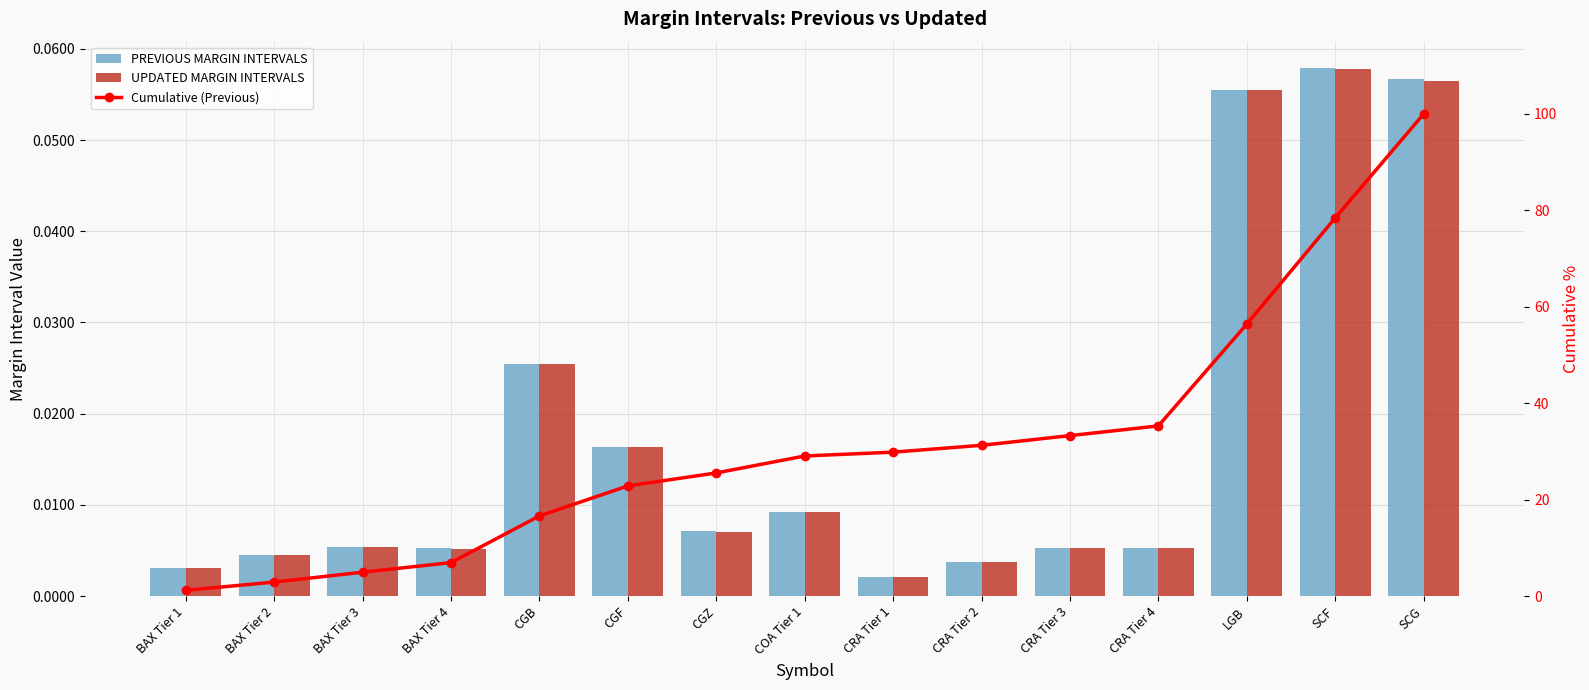

At how many categories does at least one series exceed 89?

1